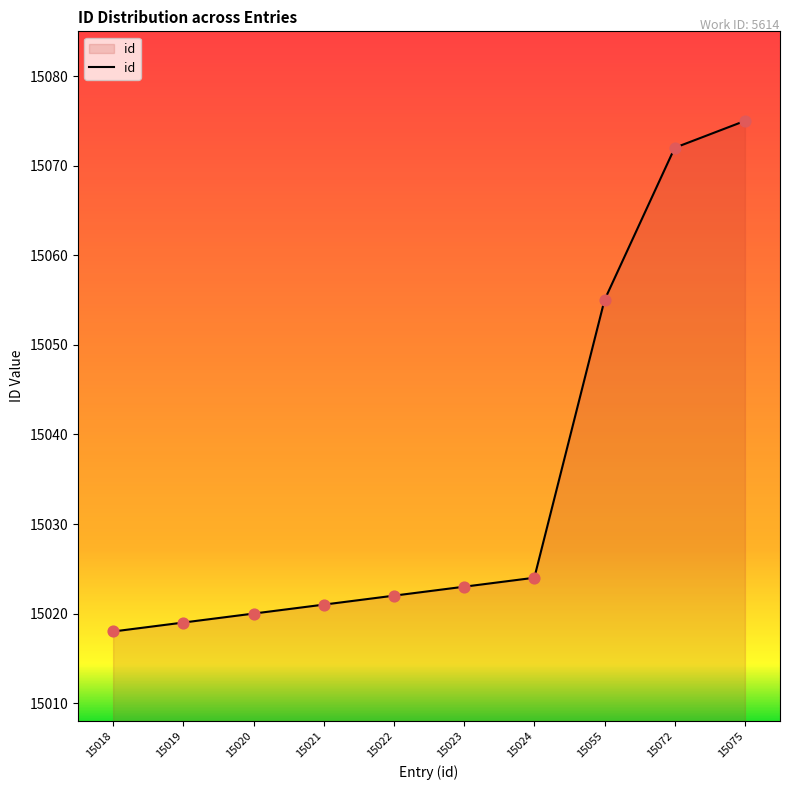

What is the ratio of the value at 15024 to the value at 15075?

1.0